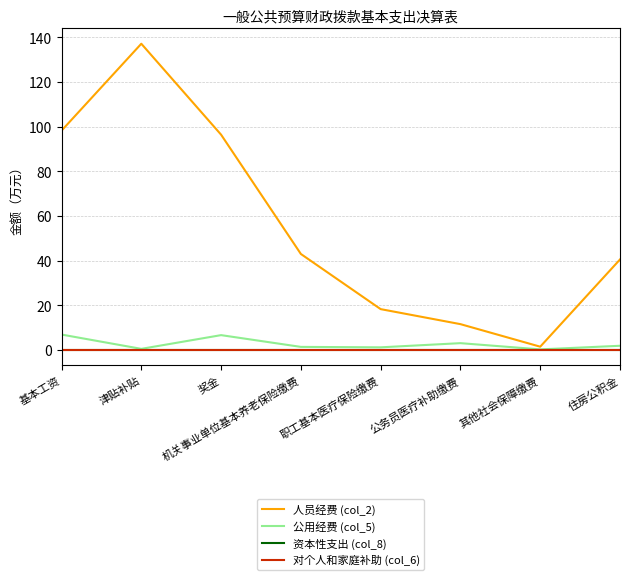

Reading left to right, what are all the values shown in this chart?

人员经费 (col_2): 98.1	137.0	96.3	43.0	18.3	11.6	1.5	40.5
公用经费 (col_5): 6.9	0.5	6.6	1.4	1.2	3.0	0.3	1.9
资本性支出 (col_8): 0.0	0.0	0.0	0.0	0.0	0.0	0.0	0.0
对个人和家庭补助 (col_6): 0.0	0.0	0.0	0.0	0.0	0.0	0.0	0.0